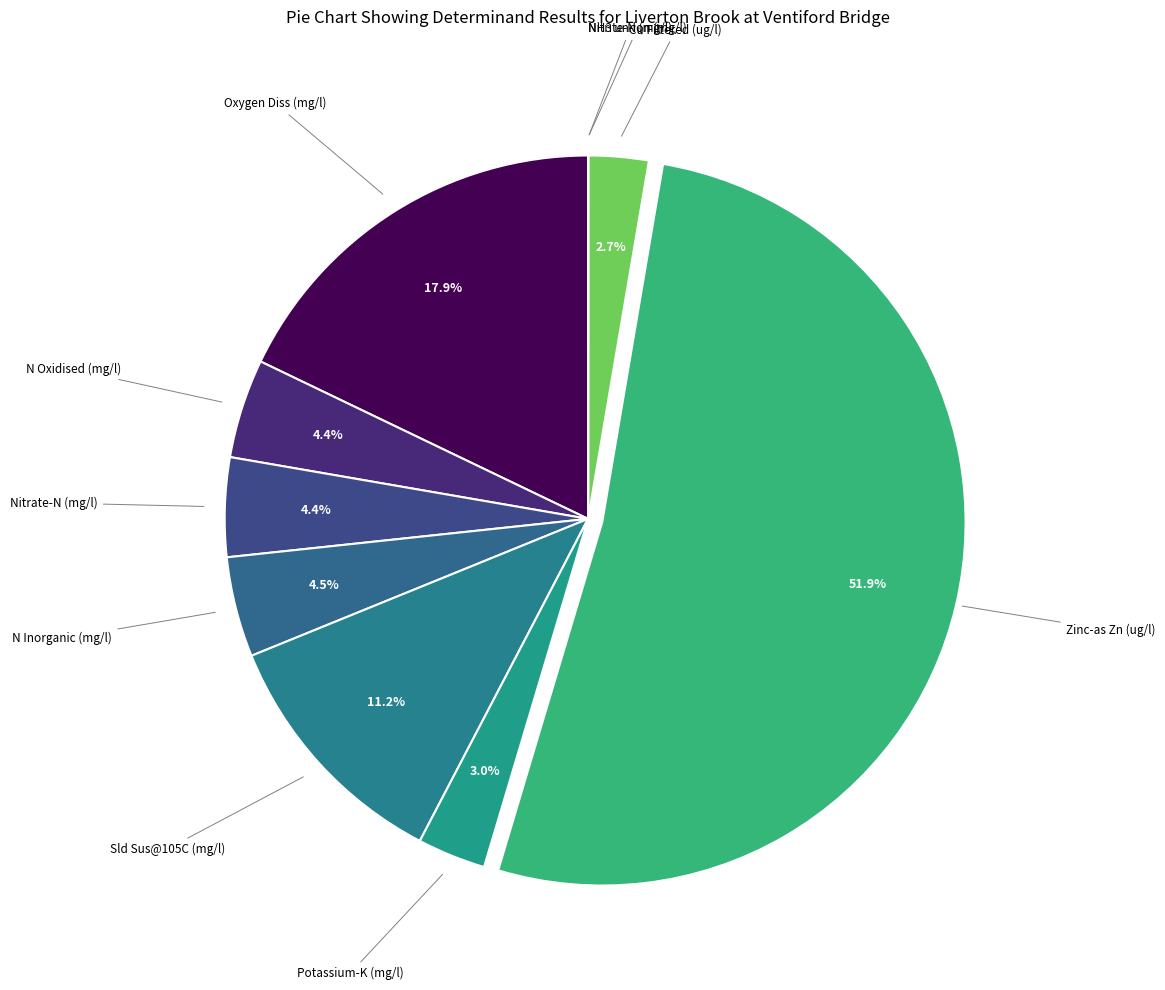

Between Zinc-as Zn (ug/l) and Potassium-K (mg/l), which is larger?

Zinc-as Zn (ug/l)